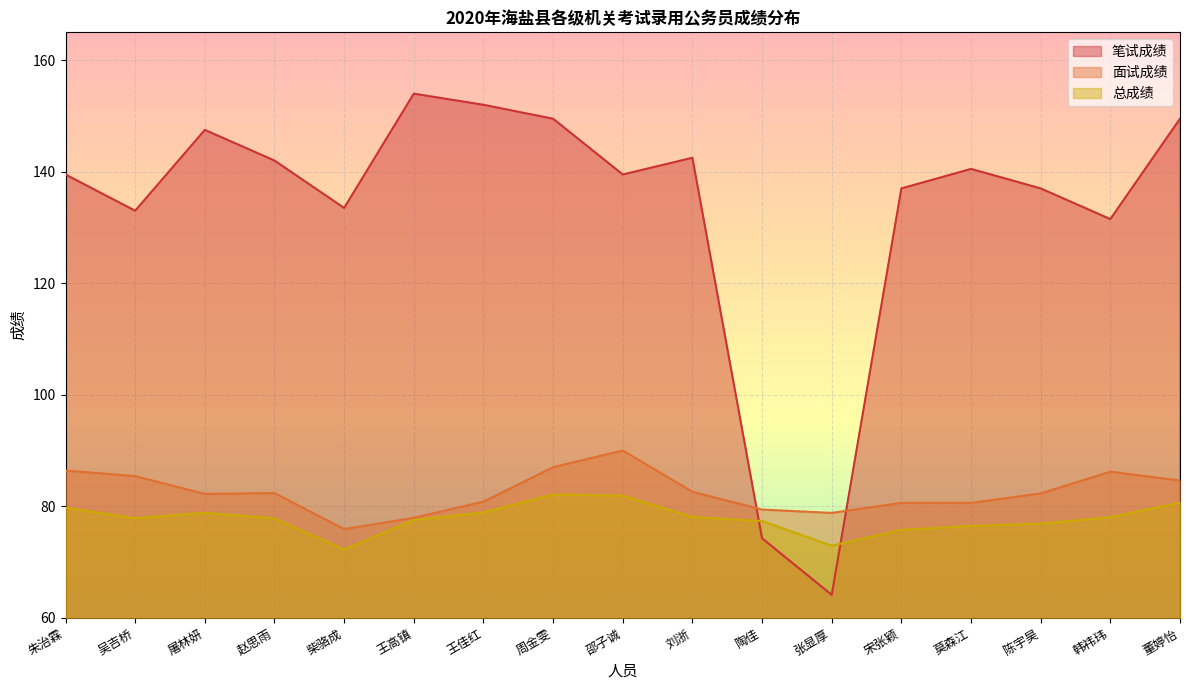

Rank the categories by 笔试成绩 value from highest to lowest.

王高镇, 王佳红, 周金雯, 董婷怡, 屠林妍, 刘浙, 赵思雨, 莫森江, 朱治霖, 邵子诚, 宋张颖, 陈宇昊, 柴骆成, 吴吉桥, 韩祎玮, 陶佳, 张显厚